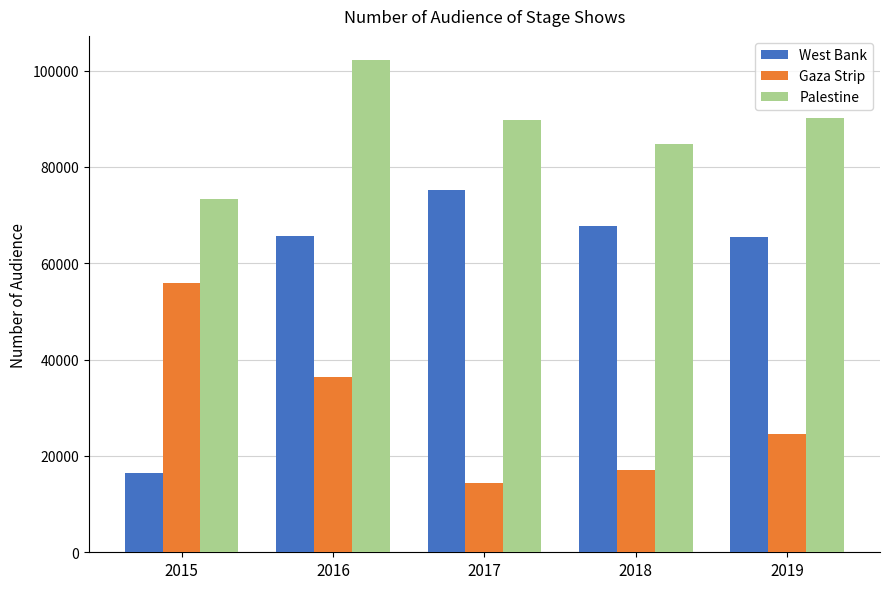

What are all the series names shown in the legend?

West Bank, Gaza Strip, Palestine